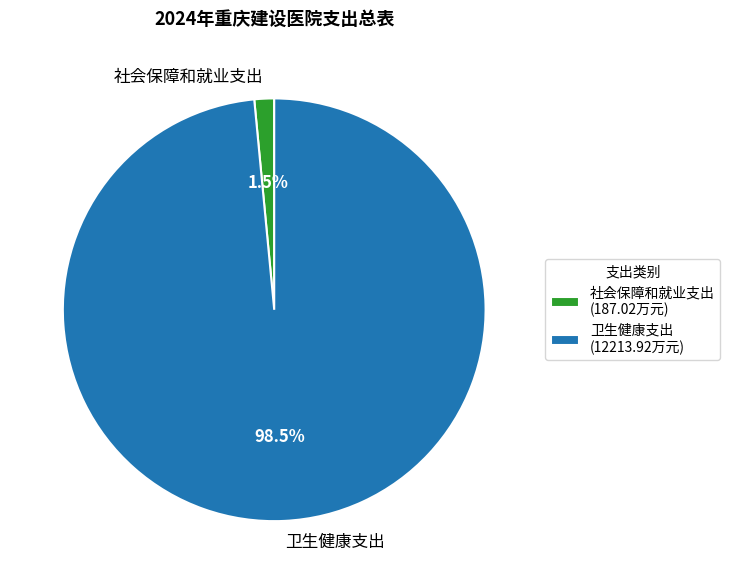

Which has a higher value, 卫生健康支出 or 社会保障和就业支出?

卫生健康支出